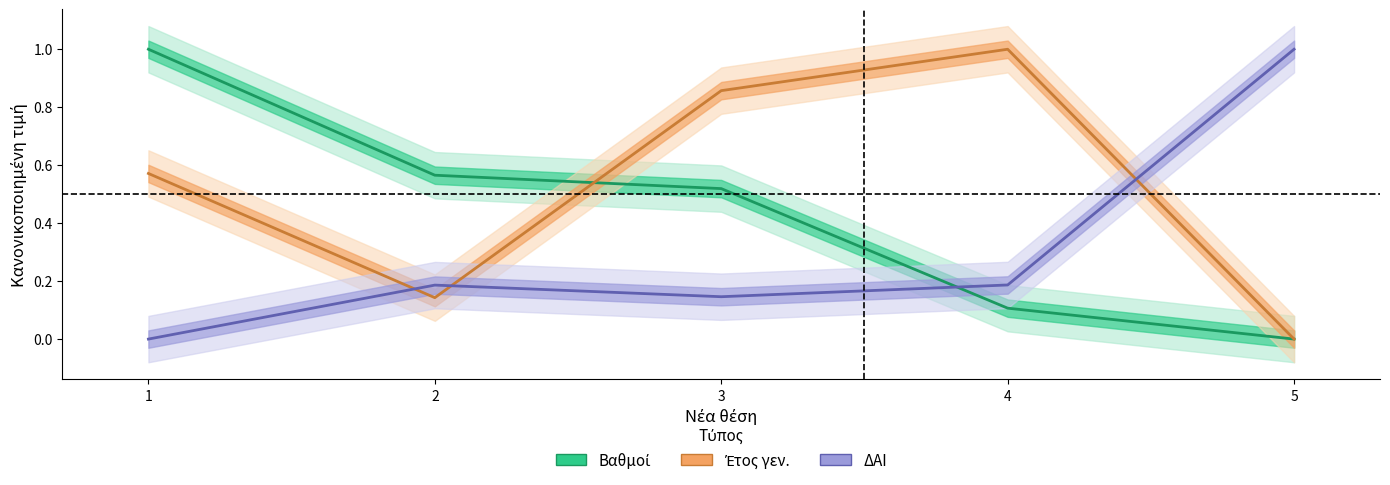

How many intersections are there between Βαθμοί and Έτος γεν.?

1